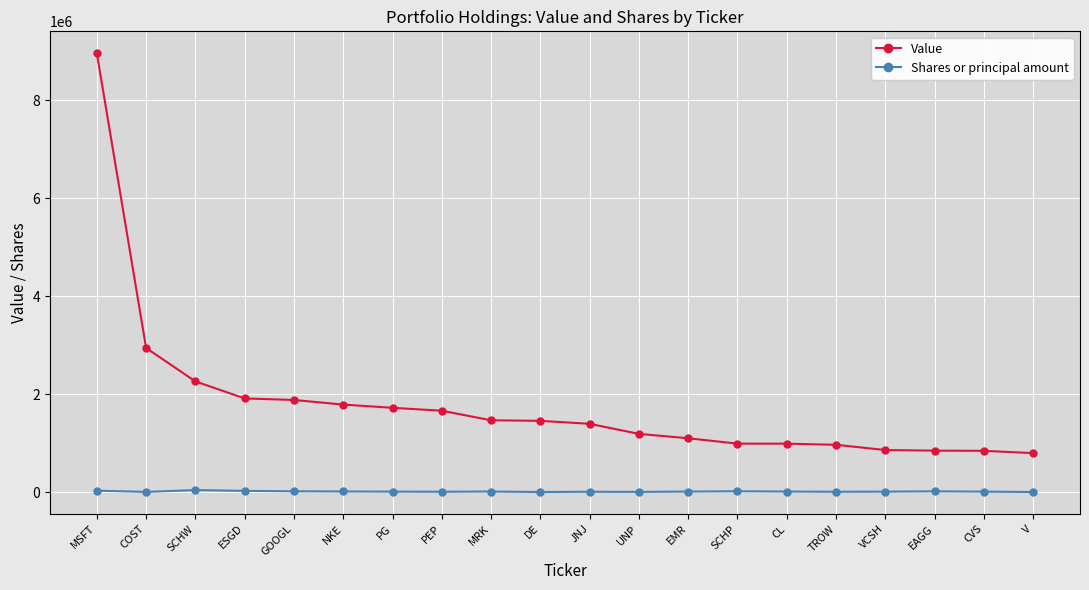

At how many categories does at least one series exceed 7851451?

1